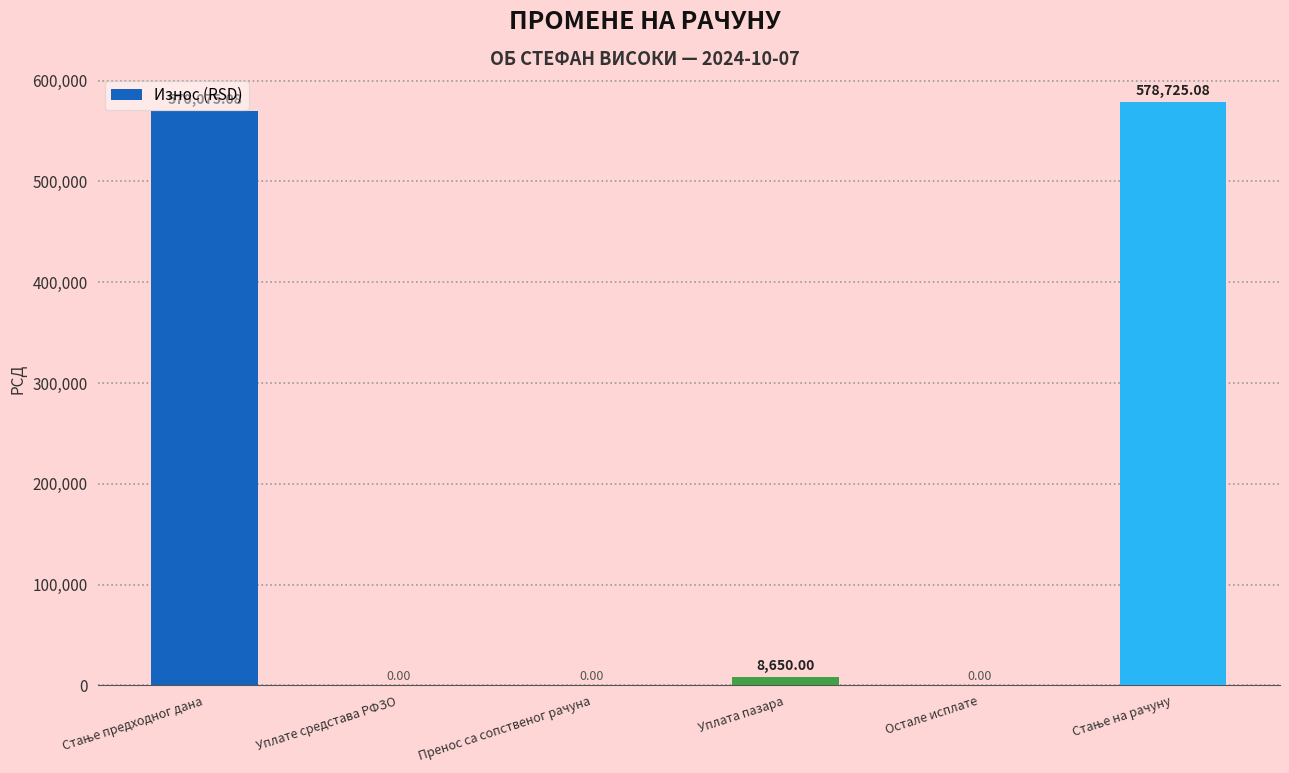

Where is the data nearest to the value 289362?

Уплата пазара